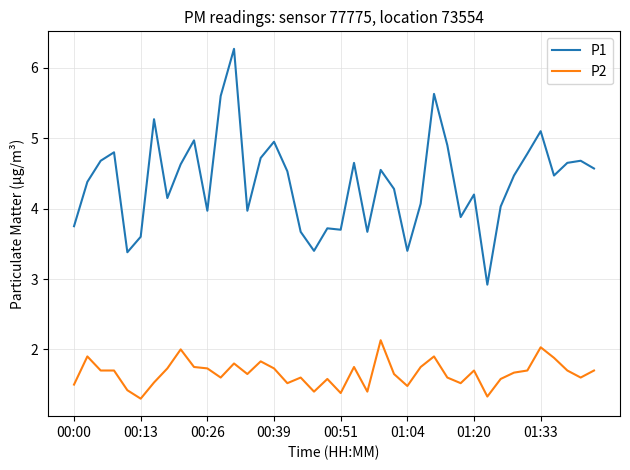

True or false: P2 and P1 intersect in this chart.

False